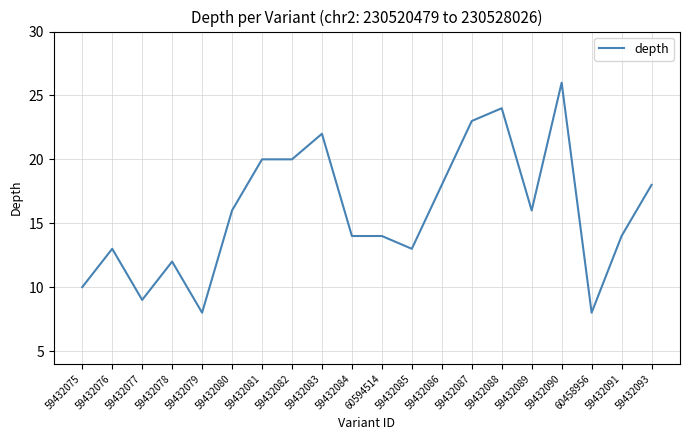

What is the difference between the values at 59432085 and 59432086?

5